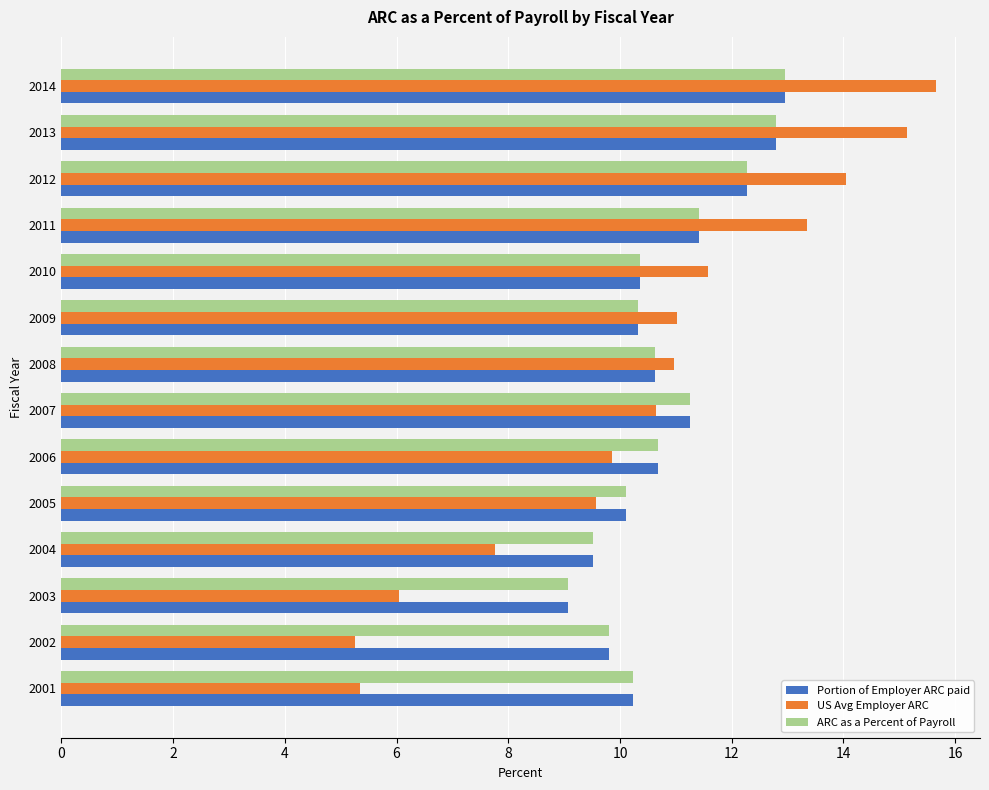

At which label does ARC as a Percent of Payroll reach its peak?

2014